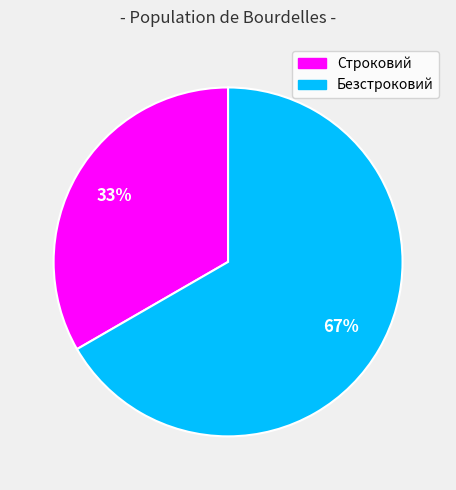

What percentage is the Безстроковий slice, to the nearest percent?

67%